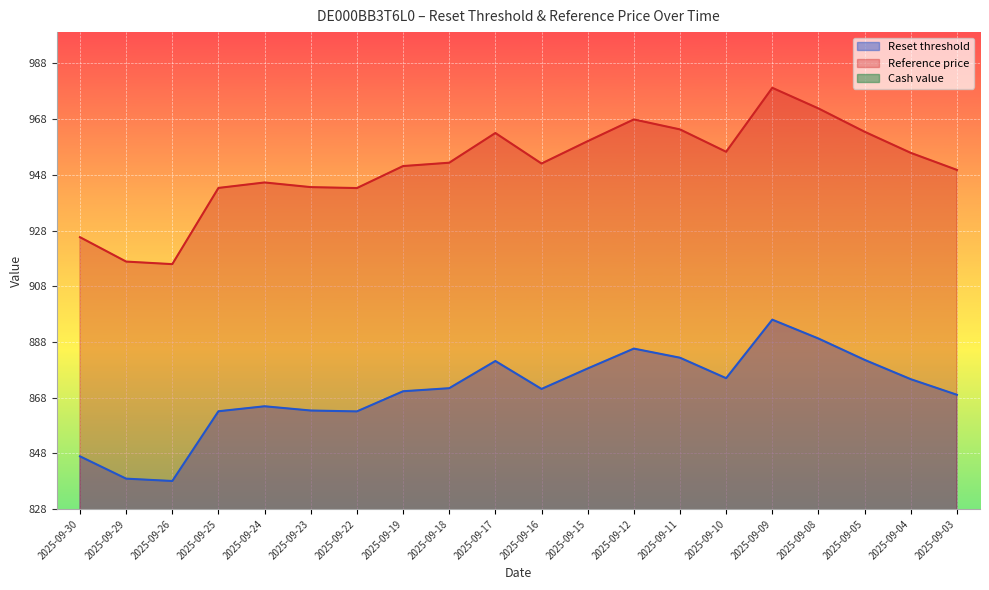

Which series has the widest spread of values?

Reference price